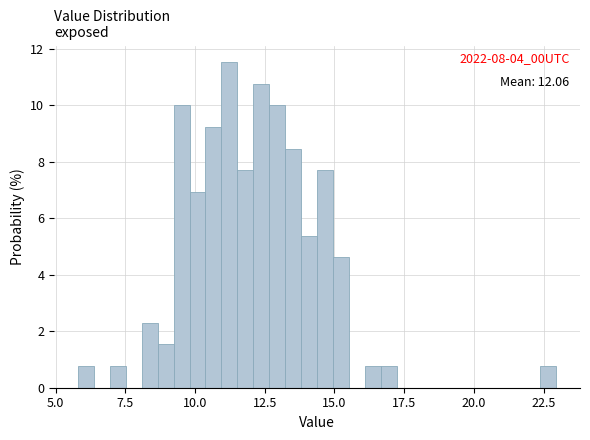

Read against the x-axis, roughly where is the centre of the tallest bar?

11.0